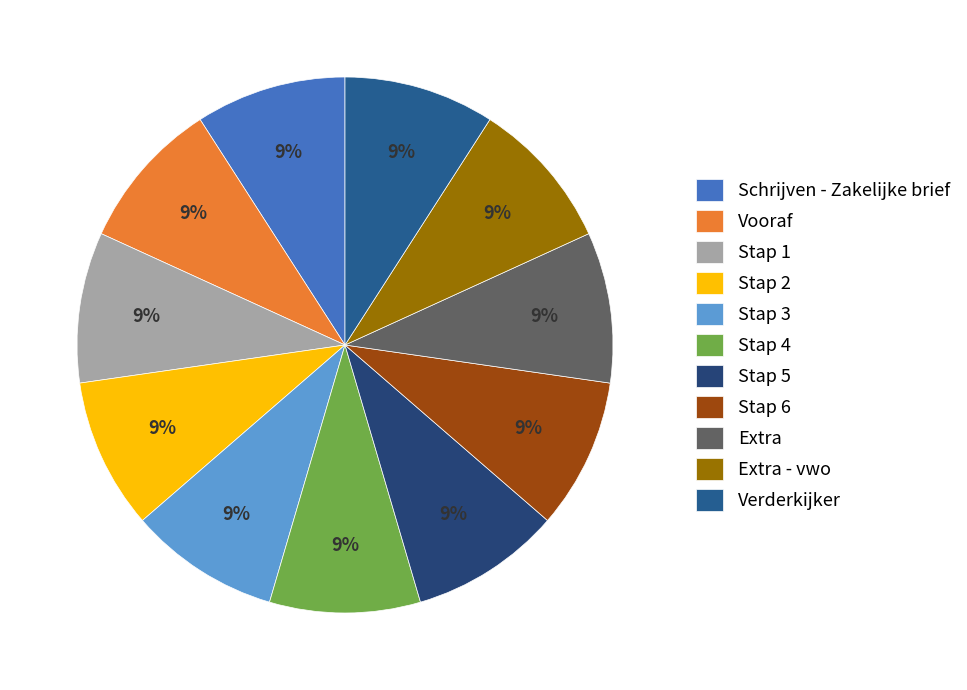

To the nearest percent, what is the combined percentage of Extra - vwo and Vooraf?

18%